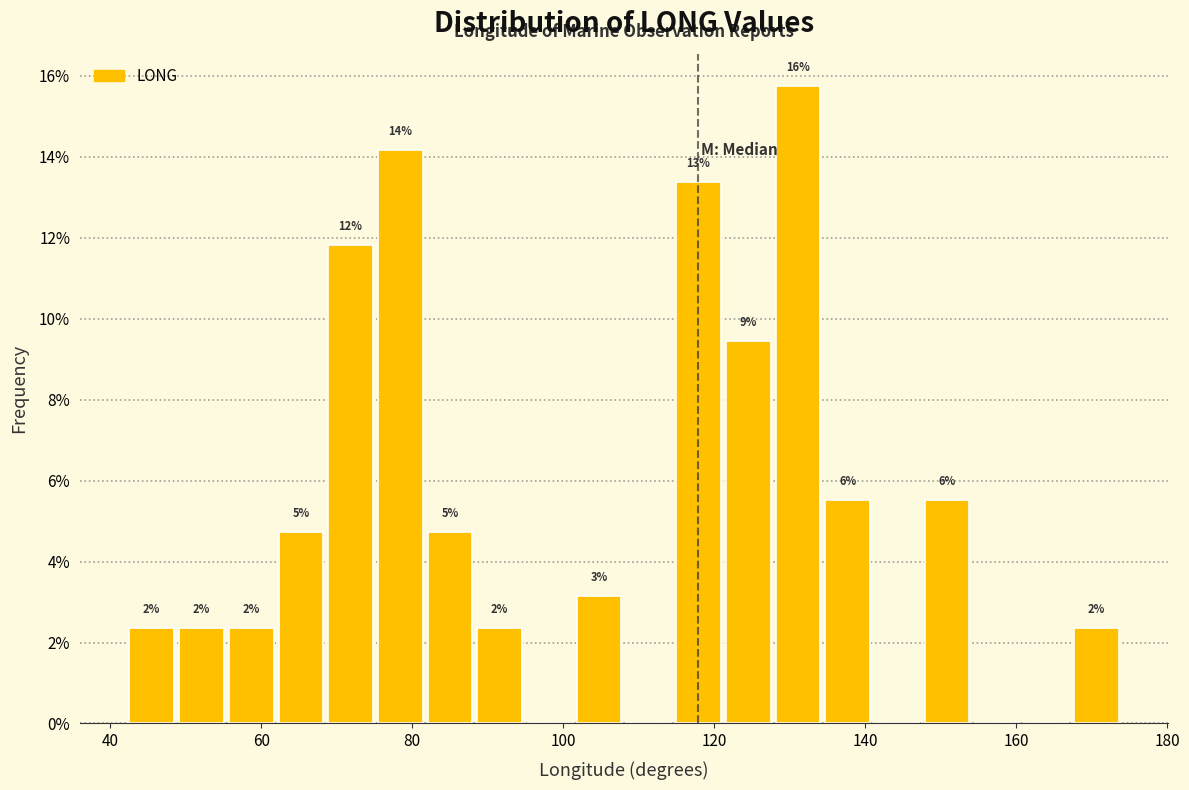

Read against the x-axis, roughly where is the centre of the tallest bar?

132